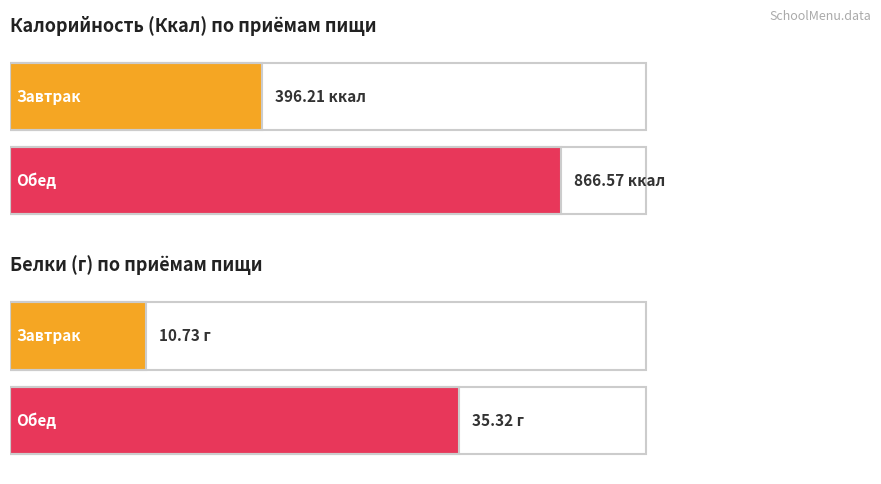

How many bars are there in total?

4